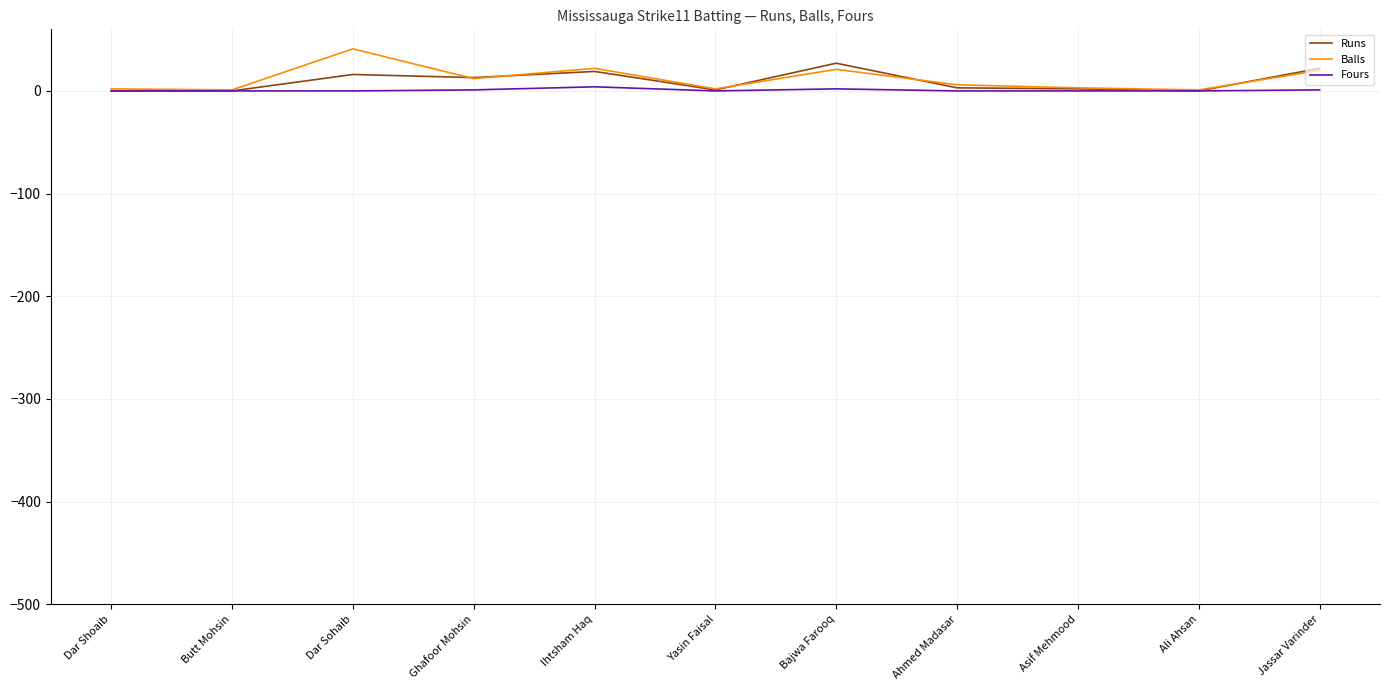

Which category has the highest value across all series?

Dar Sohaib